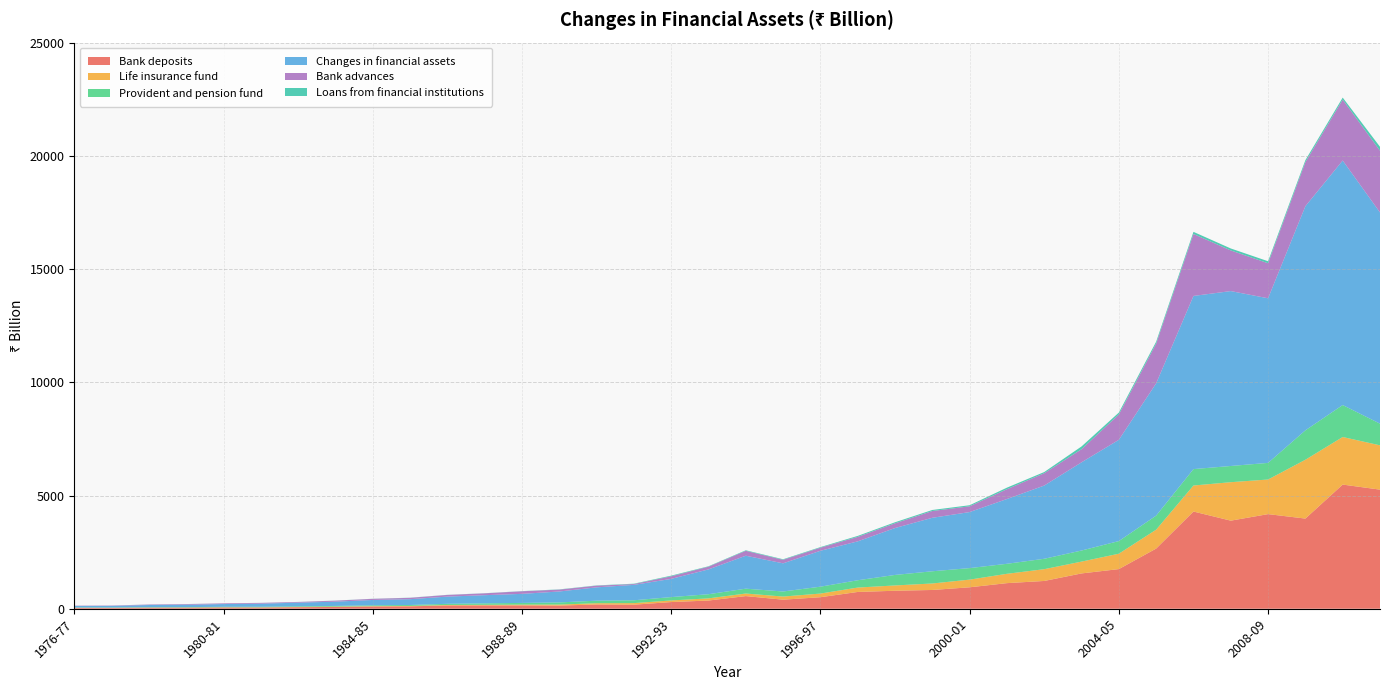

Reading left to right, extract all data points from this chart.

Bank deposits: 1976-77=39.2	1977-78=35.2	1978-79=46.3	1979-80=46.6	1980-81=55.5	1981-82=51.9	1982-83=66.6	1983-84=79.8	1984-85=98.6	1985-86=106.0	1986-87=145.1	1987-88=146.7	1988-89=147.5	1989-90=139.9	1990-91=187.8	1991-92=178.5	1992-93=295.2	1993-94=362.4	1994-95=558.4	1995-96=399.4	1996-97=509.0	1997-98=741.0	1998-99=794.3	1999-00=828.9	2000-01=947.1	2001-02=1130.3	2002-03=1227.0	2003-04=1559.3	2004-05=1750.5	2005-06=2657.2	2006-07=4292.8	2007-08=3890.1	2008-09=4178.3	2009-10=3981.4	2010-11=5483.0	2011-12=5259.7
Life insurance fund: 1976-77=5.2	1977-78=5.9	1978-79=6.8	1979-80=7.7	1980-81=9.2	1981-82=10.4	1982-83=12.3	1983-84=13.8	1984-85=15.6	1985-86=17.8	1986-87=21.6	1987-88=25.9	1988-89=34.2	1989-90=44.1	1990-91=56.0	1991-92=70.0	1992-93=71.1	1993-94=95.5	1994-95=113.7	1995-96=138.9	1996-97=161.2	1997-98=194.1	1998-99=234.3	1999-00=286.4	2000-01=338.6	2001-02=412.4	2002-03=520.1	2003-04=522.4	2004-05=679.9	2005-06=834.9	2006-07=1148.5	2007-08=1698.5	2008-09=1528.6	2009-10=2598.2	2010-11=2101.0	2011-12=1956.7
Provident and pension fund: 1976-77=11.7	1977-78=13.2	1978-79=16.1	1979-80=17.5	1980-81=21.2	1981-82=24.8	1982-83=28.6	1983-84=30.5	1984-85=37.6	1985-86=41.9	1986-87=50.5	1987-88=65.1	1988-89=75.5	1989-90=95.1	1990-91=111.5	1991-92=125.0	1992-93=148.1	1993-94=183.2	1994-95=214.1	1995-96=223.4	1996-97=303.9	1997-98=322.7	1998-99=464.1	1999-00=539.1	2000-01=508.6	2001-02=442.2	2002-03=459.5	2003-04=489.5	2004-05=557.9	2005-06=619.5	2006-07=725.0	2007-08=715.4	2008-09=734.0	2009-10=1298.5	2010-11=1411.4	2011-12=956.8
Changes in financial assets: 1976-77=66.5	1977-78=71.5	1978-79=94.8	1979-80=102.5	1980-81=121.2	1981-82=136.2	1982-83=161.0	1983-84=187.9	1984-85=235.5	1985-86=255.6	1986-87=318.5	1987-88=361.1	1988-89=399.6	1989-90=482.3	1990-91=589.1	1991-92=680.5	1992-93=803.5	1993-94=1096.2	1994-95=1455.0	1995-96=1243.4	1996-97=1585.2	1997-98=1717.4	1998-99=2071.0	1999-00=2362.1	2000-01=2474.8	2001-02=2860.3	2002-03=3233.7	2003-04=3894.7	2004-05=4471.6	2005-06=5841.9	2006-07=7646.7	2007-08=7723.9	2008-09=7268.9	2009-10=9898.0	2010-11=10798.7	2011-12=9327.3
Bank advances: 1976-77=12.3	1977-78=14.8	1978-79=21.2	1979-80=28.7	1980-81=30.9	1981-82=35.1	1982-83=29.5	1983-84=44.7	1984-85=50.0	1985-86=60.4	1986-87=73.5	1987-88=81.6	1988-89=114.4	1989-90=83.0	1990-91=74.3	1991-92=36.9	1992-93=114.2	1993-94=119.7	1994-95=216.2	1995-96=156.1	1996-97=136.8	1997-98=198.8	1998-99=207.9	1999-00=298.6	2000-01=254.4	2001-02=433.5	2002-03=543.9	2003-04=578.9	2004-05=1119.7	2005-06=1755.6	2006-07=2736.7	2007-08=1795.0	2008-09=1547.3	2009-10=1944.4	2010-11=2690.1	2011-12=2725.1
Loans from financial institutions: 1976-77=0.9	1977-78=1.2	1978-79=3.5	1979-80=3.9	1980-81=1.8	1981-82=2.4	1982-83=3.5	1983-84=4.6	1984-85=4.2	1985-86=6.5	1986-87=5.2	1987-88=5.5	1988-89=7.1	1989-90=10.5	1990-91=11.5	1991-92=15.5	1992-93=29.0	1993-94=18.7	1994-95=24.1	1995-96=24.0	1996-97=25.9	1997-98=42.0	1998-99=46.9	1999-00=46.3	2000-01=47.4	2001-02=68.8	2002-03=52.5	2003-04=122.6	2004-05=83.1	2005-06=84.0	2006-07=93.6	2007-08=86.8	2008-09=88.1	2009-10=89.0	2010-11=88.0	2011-12=173.1